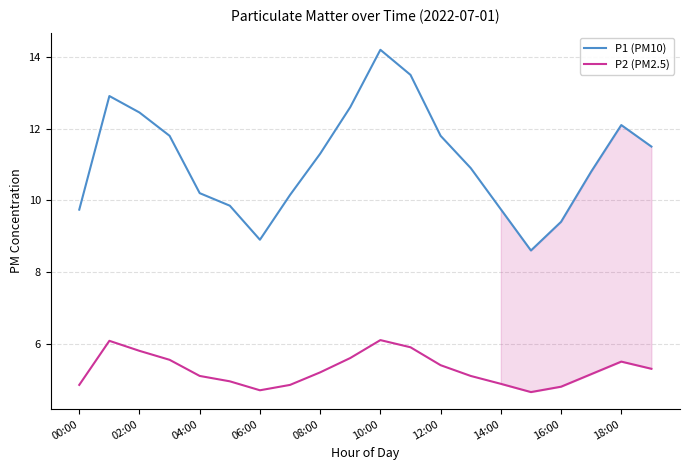

Which series has the widest spread of values?

P1 (PM10)